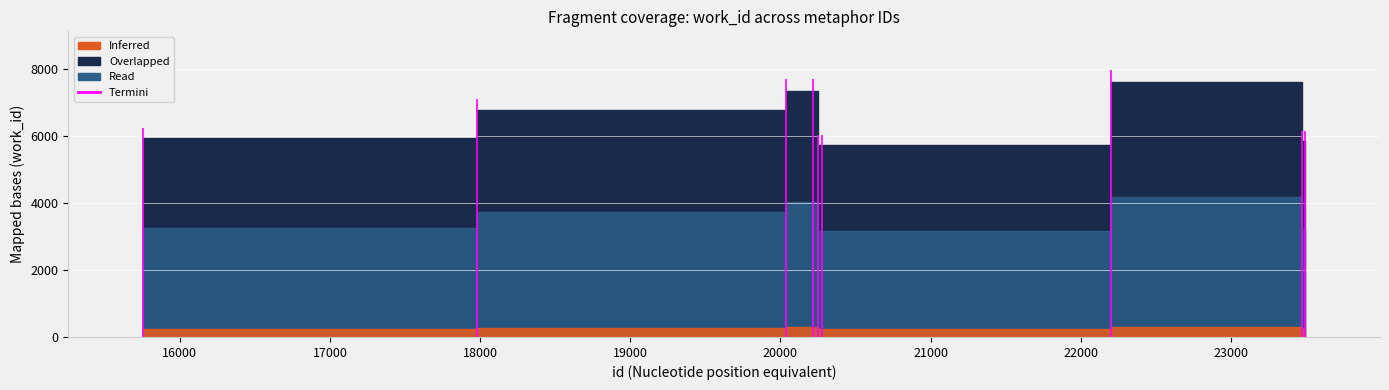

True or false: the data shows 5736 at 20277.

True